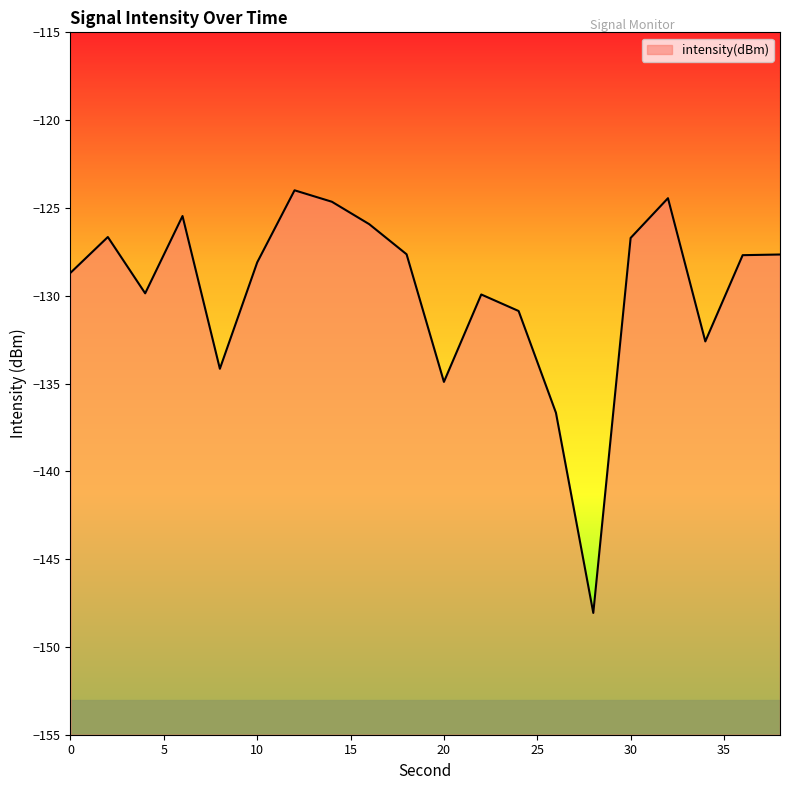

How many interior local peaks (higher than both neighbors) does the data have?

5